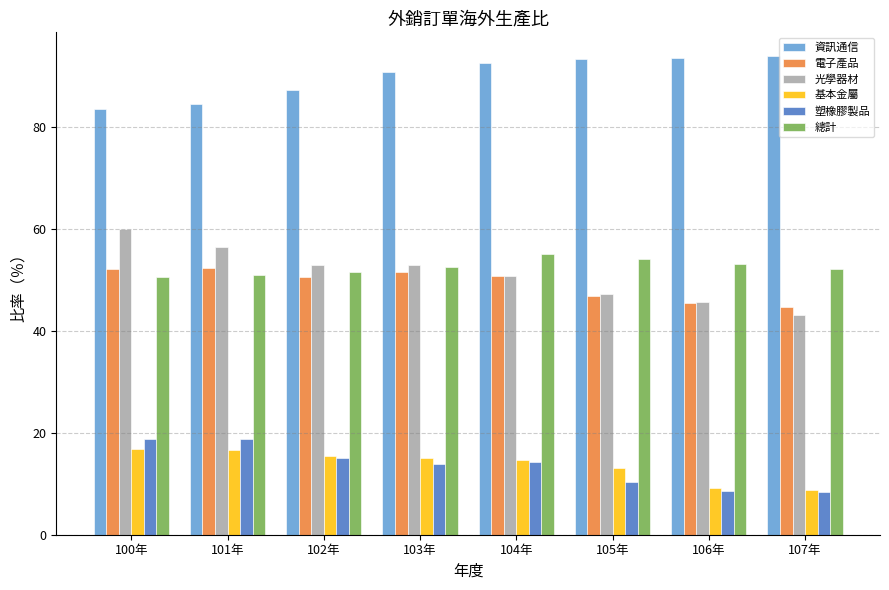

What is the minimum value for 光學器材?

43.1